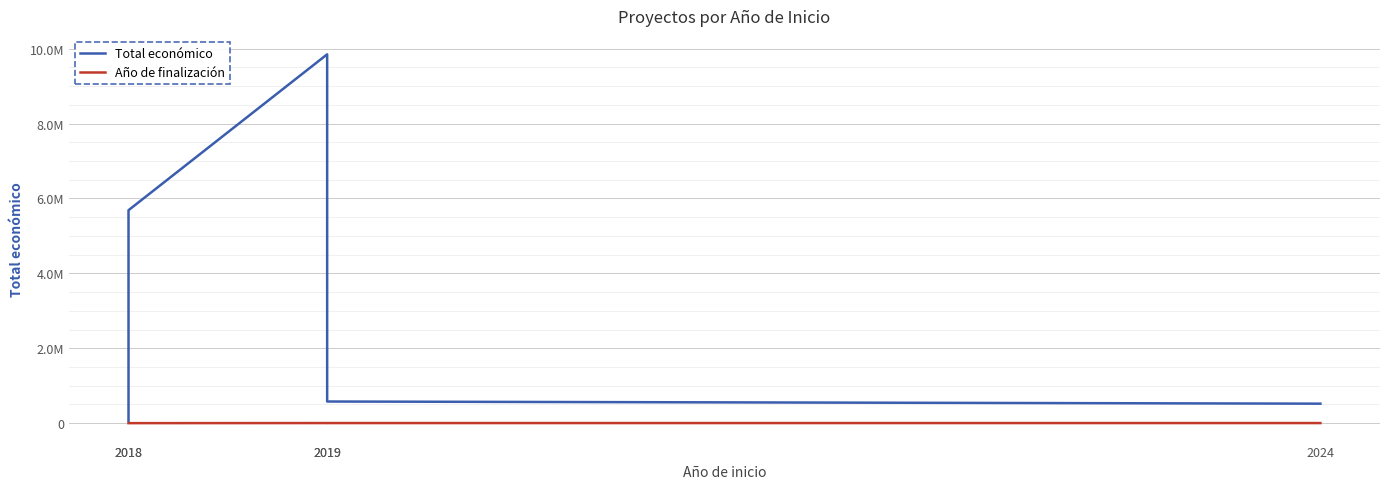

What are all the series names shown in the legend?

Total económico, Año de finalización